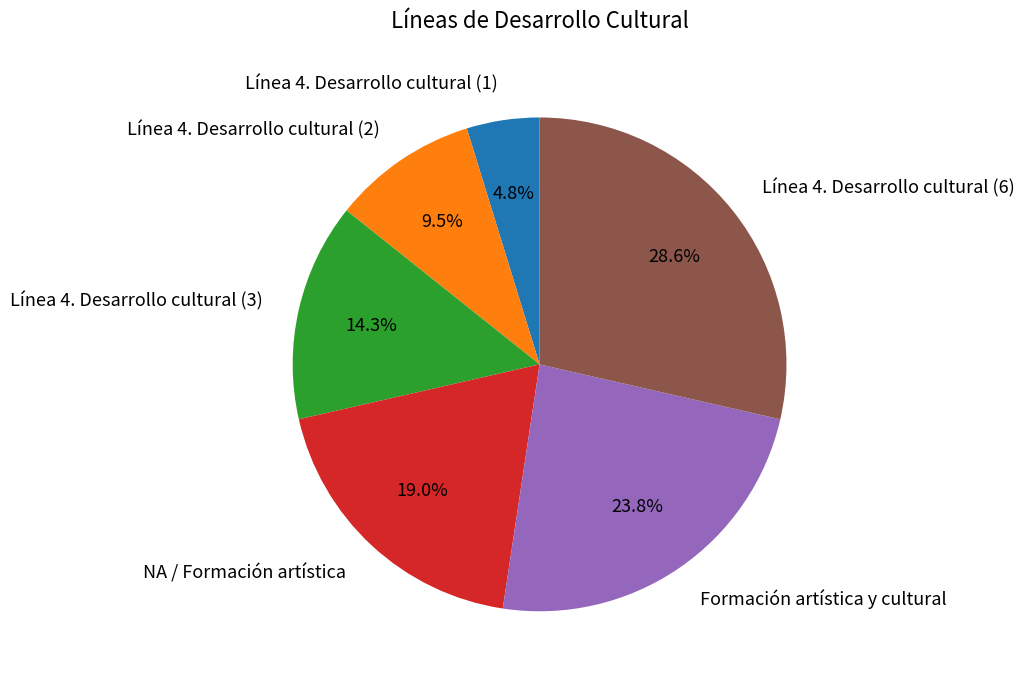

Which category has the biggest portion of the pie?

Línea 4. Desarrollo cultural (6)